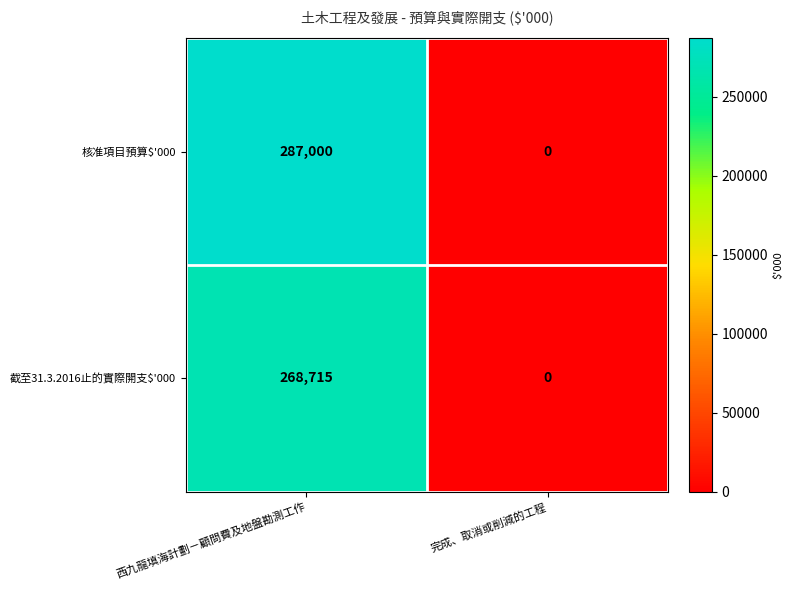

Which series has the largest total across all categories?

核准項目預算$'000